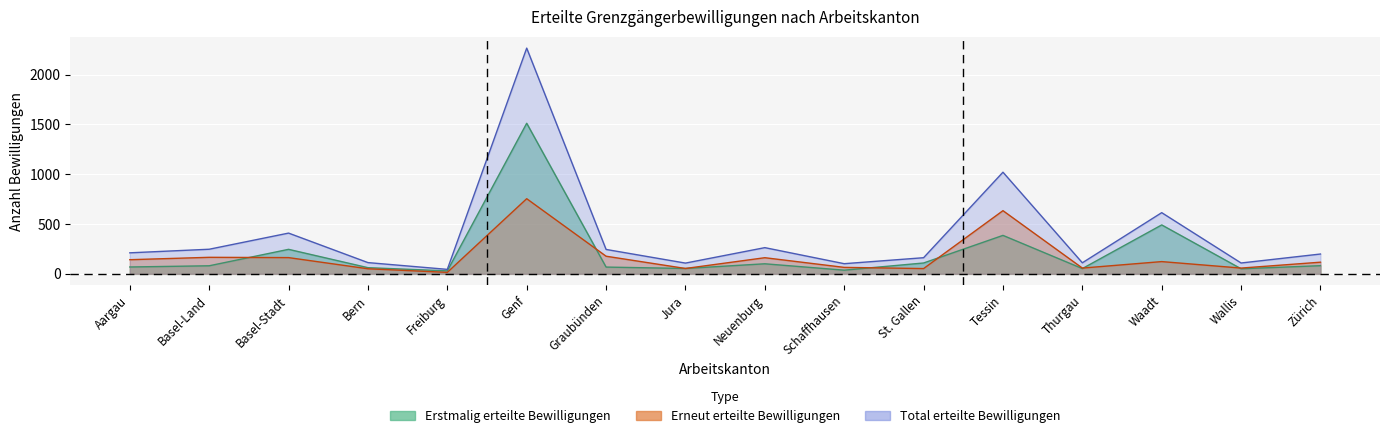

List the series in order of their overall mean, highest first.

Total erteilte Bewilligungen, Erstmalig erteilte Bewilligungen, Erneut erteilte Bewilligungen